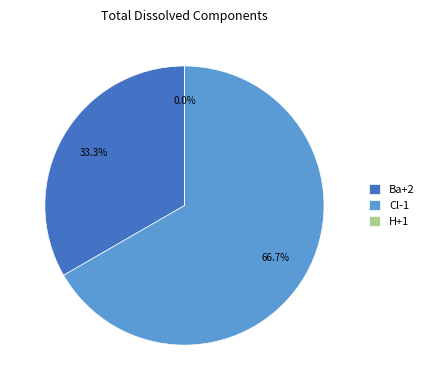

To the nearest percent, what is the difference between the Cl-1 and Ba+2 slice percentages?

33%